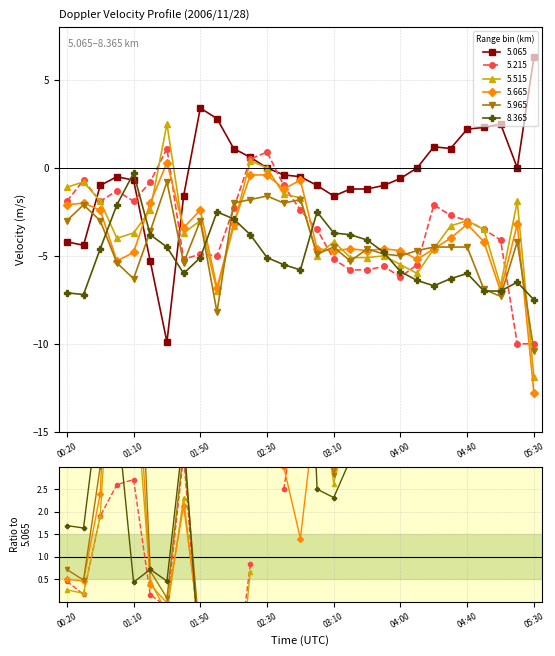

At which category does the chart reach its peak across all series?

05:30